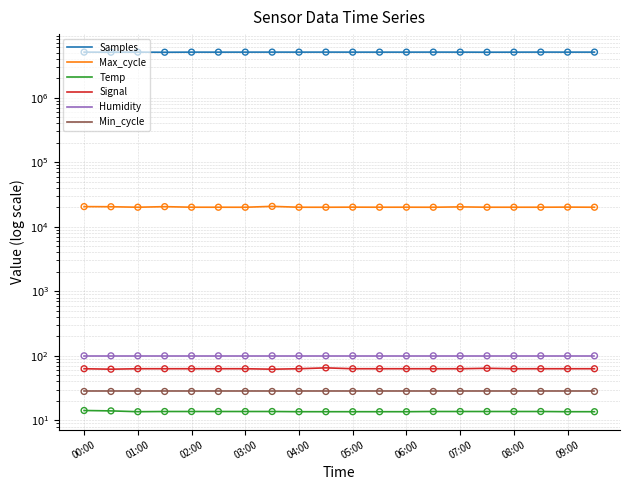

Is the value of Humidity at 18 greater than the value of Temp at 11?

Yes